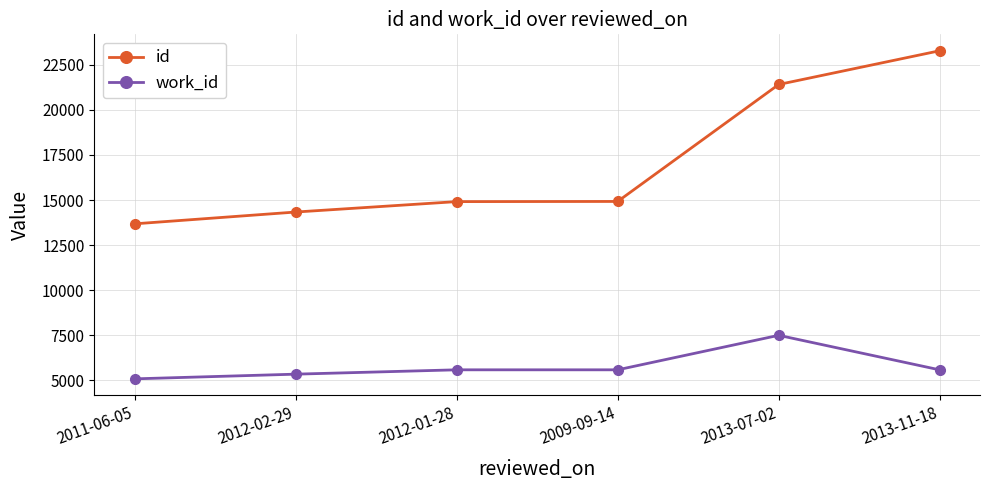

What is the sum of the work_id values at 2012-01-28 and 2011-06-05?

10671